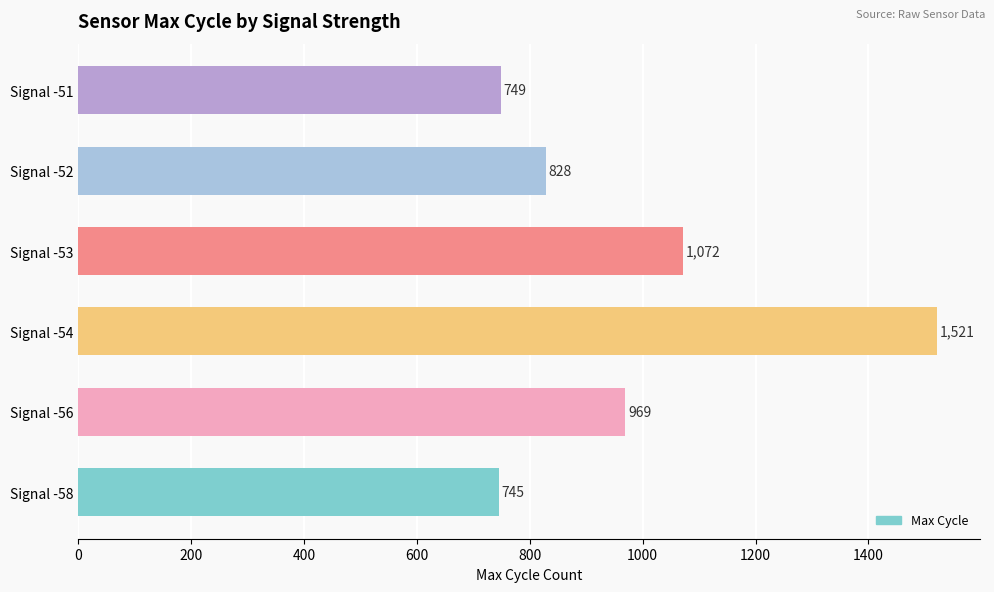

List the labels in order of value, largest first.

Signal -54, Signal -53, Signal -56, Signal -52, Signal -51, Signal -58